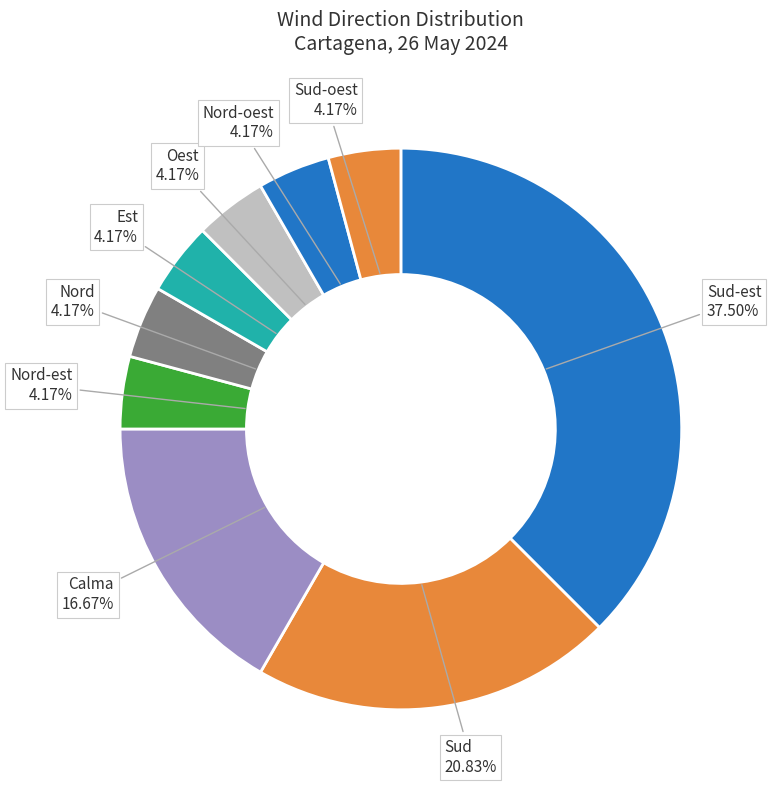

Between Sud-est and Nord-est, which is larger?

Sud-est